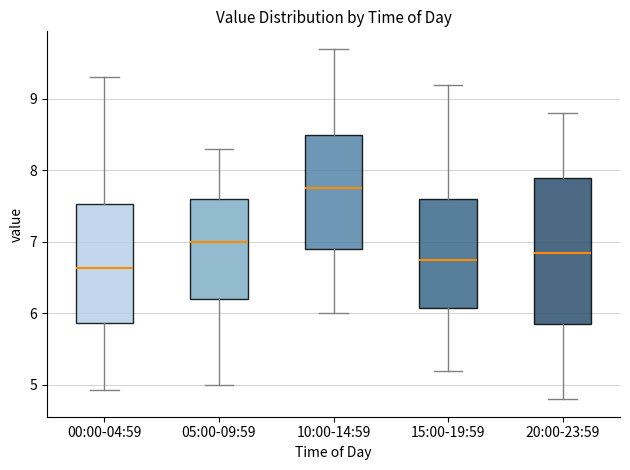

Where does the upper whisker of the box for 00:00-04:59 end on the y-axis? The values are not printed on the chart, so give them approximately, as read against the axis.

9.3